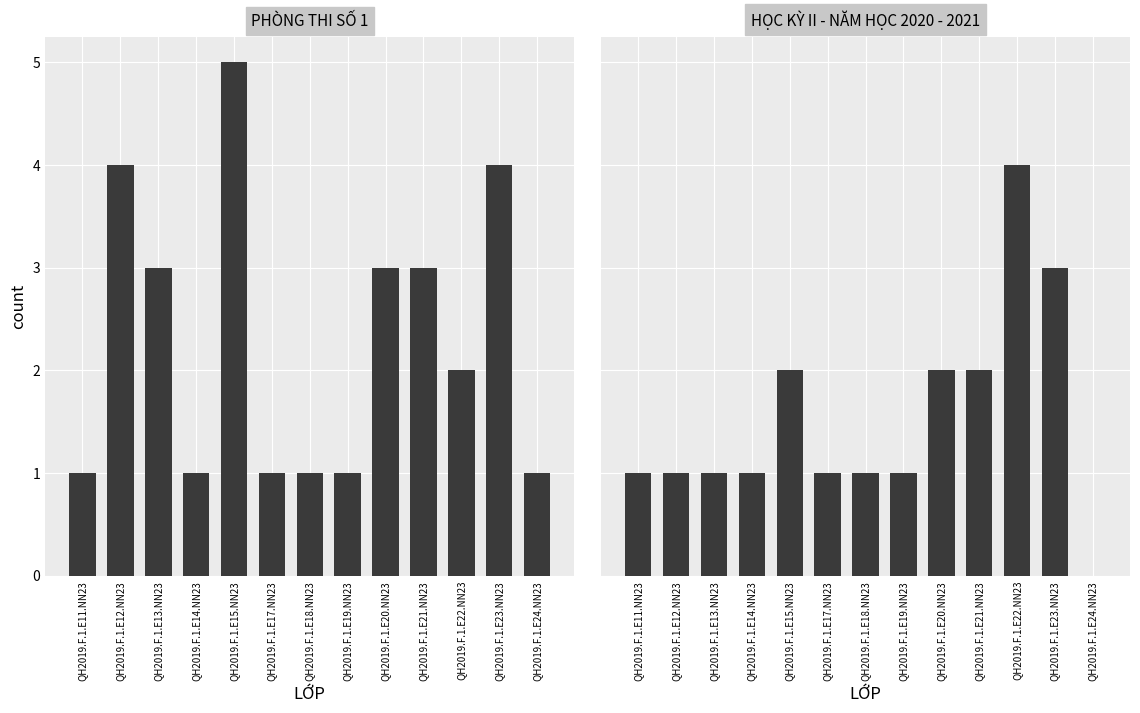

How many data points in HỌC KỲ II - NĂM HỌC 2020 - 2021 are less than 1?

1